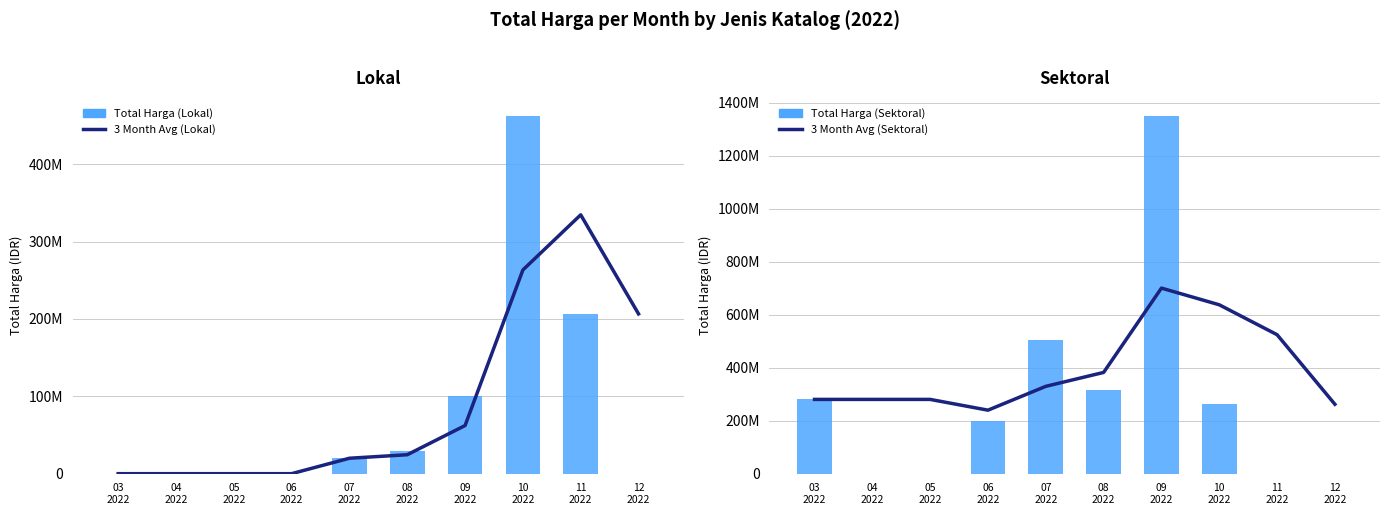

What is the difference between the 3 Month Avg (Lokal) values at 06
2022 and 08
2022?

24475000